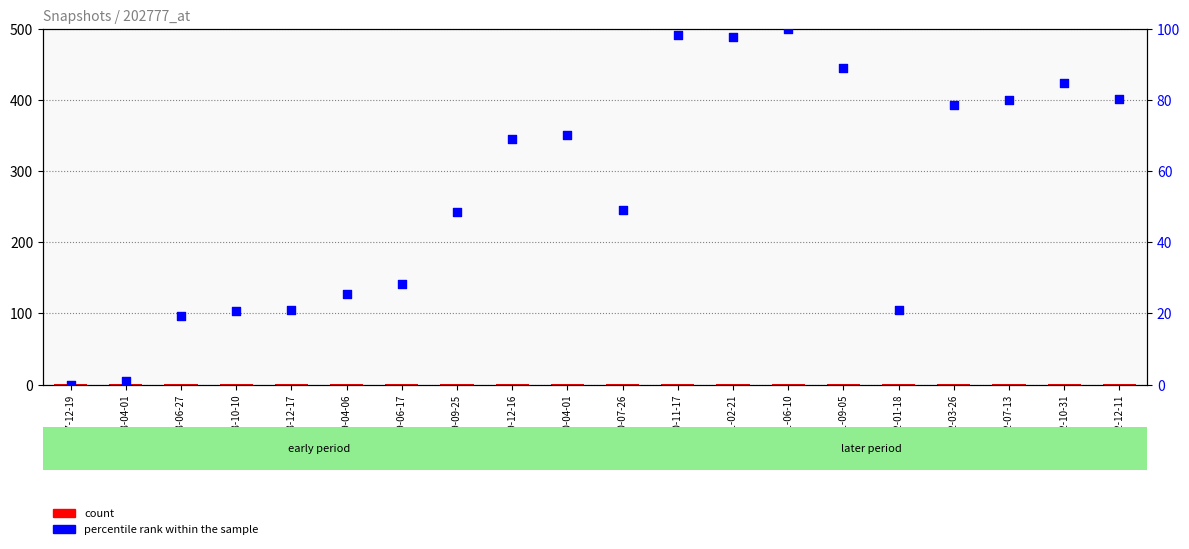

Which series has the widest spread of Y values?

percentile rank within the sample